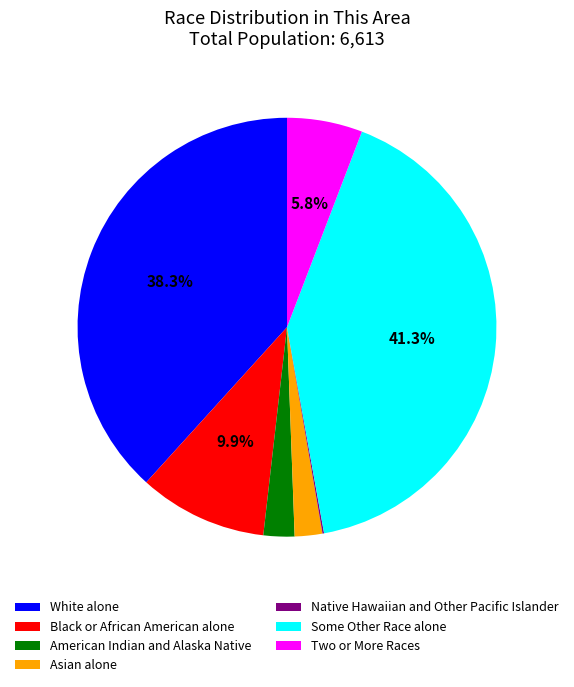

Which category has the biggest portion of the pie?

Some Other Race alone